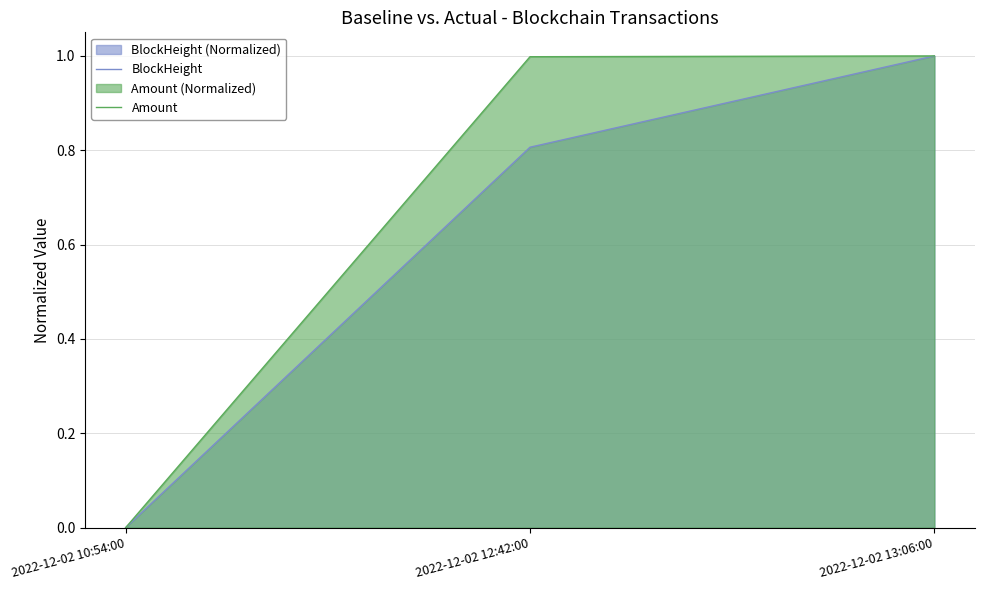

What is the maximum value shown in the chart?

1.0